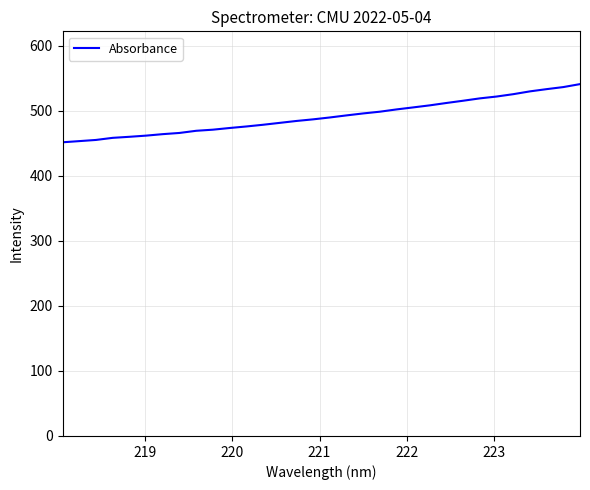

What is the maximum value shown in the chart?

541.1